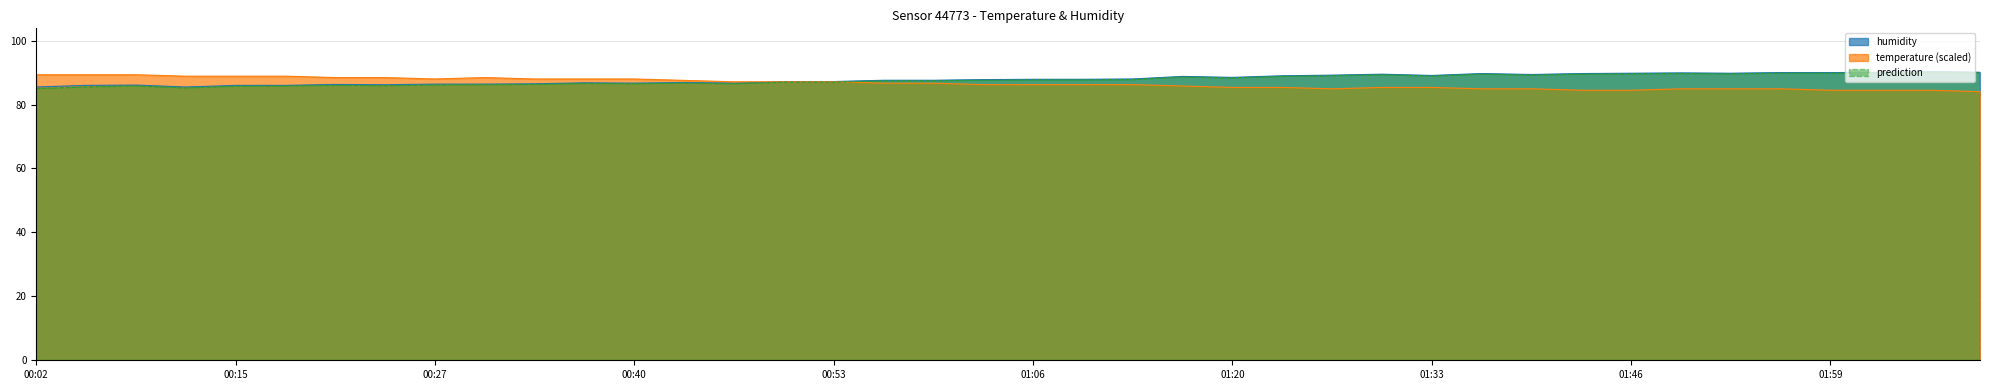

Which category has the highest value across all series?

02:05